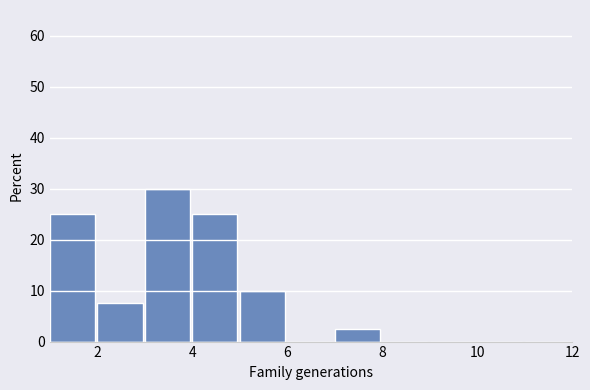

Reading left to right, list every bar in this chart as the range it spans on the x-axis followed by its height. The values are not printed on the chart, so give them approximately, as read against the axis.

1 to 2: 25
2 to 3: 8
3 to 4: 30
4 to 5: 25
5 to 6: 10
6 to 7: 0
7 to 8: 3
8 to 9: 0
9 to 10: 0
10 to 11: 0
11 to 12: 0